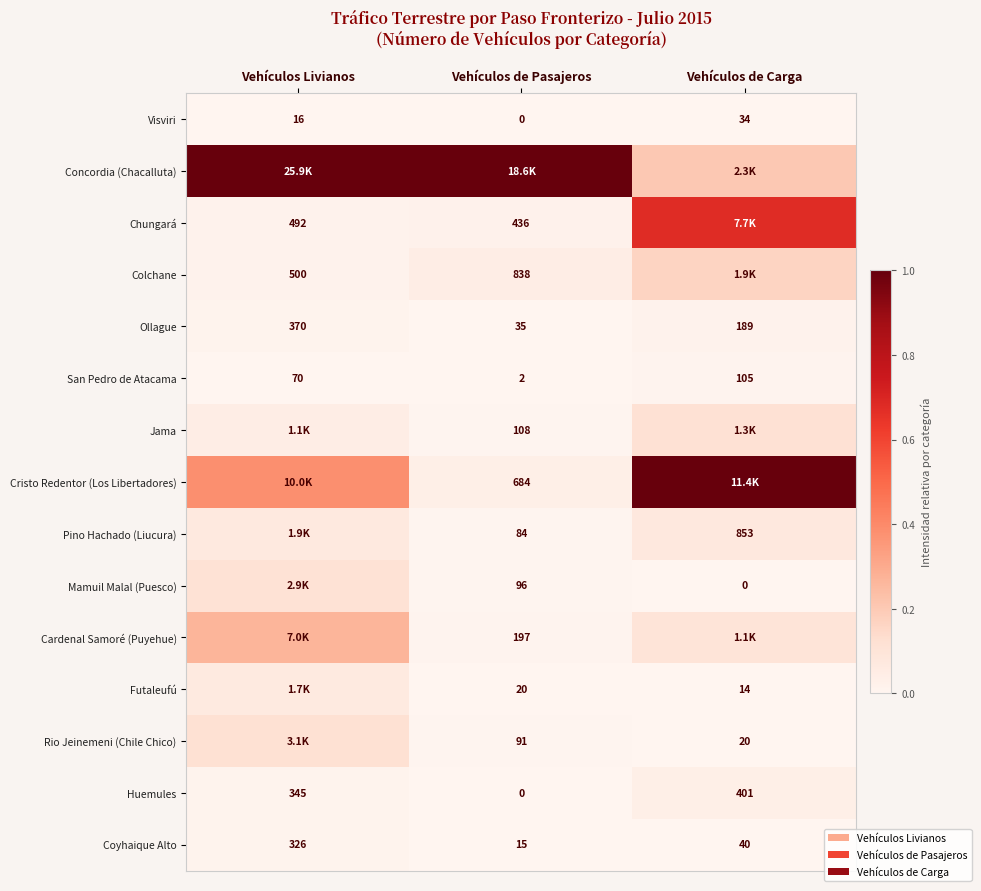

At which label is San Pedro de Atacama closest to 53?

Vehículos Livianos